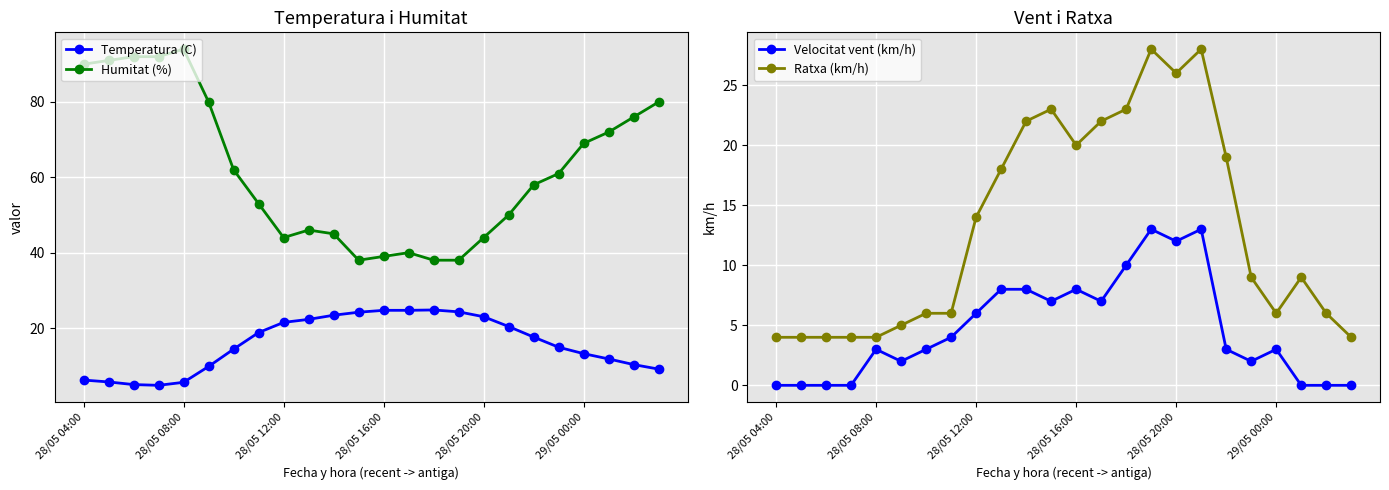

How many times do Temperatura (C) and Ratxa (km/h) cross each other?

2